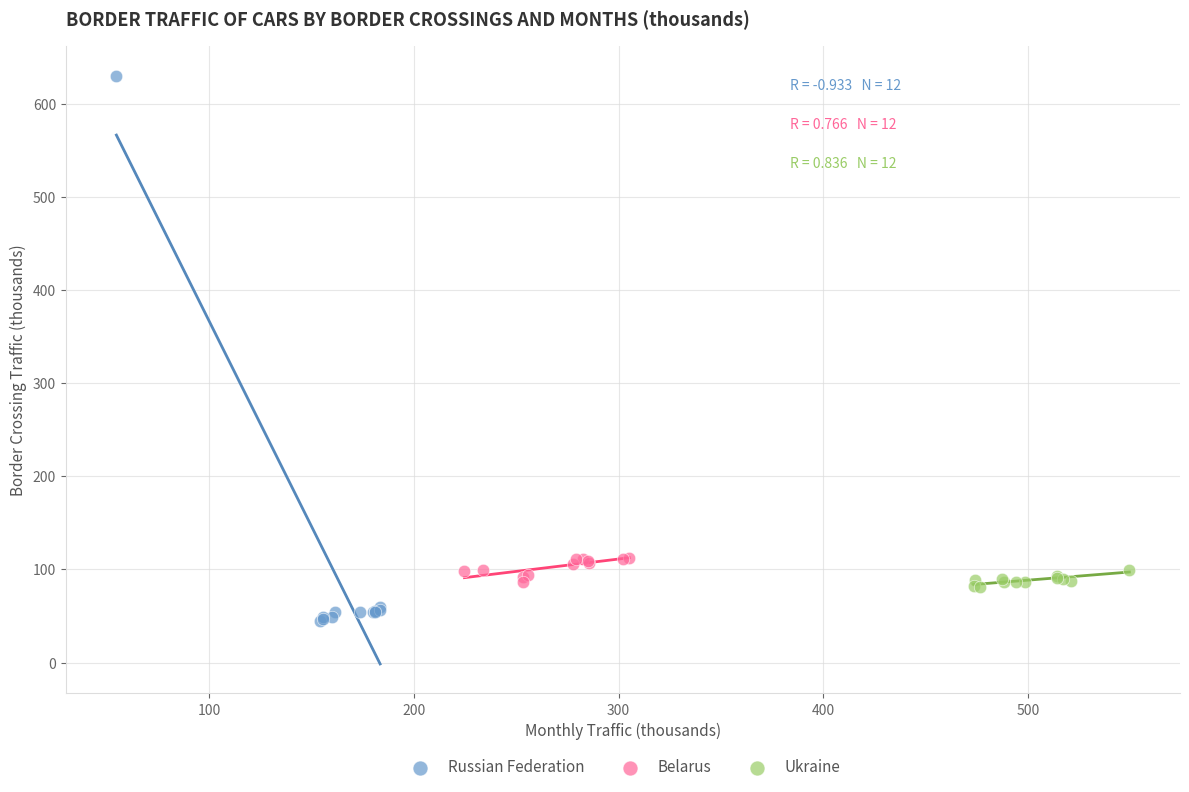

What are all the series names shown in the legend?

Russian Federation, Belarus, Ukraine